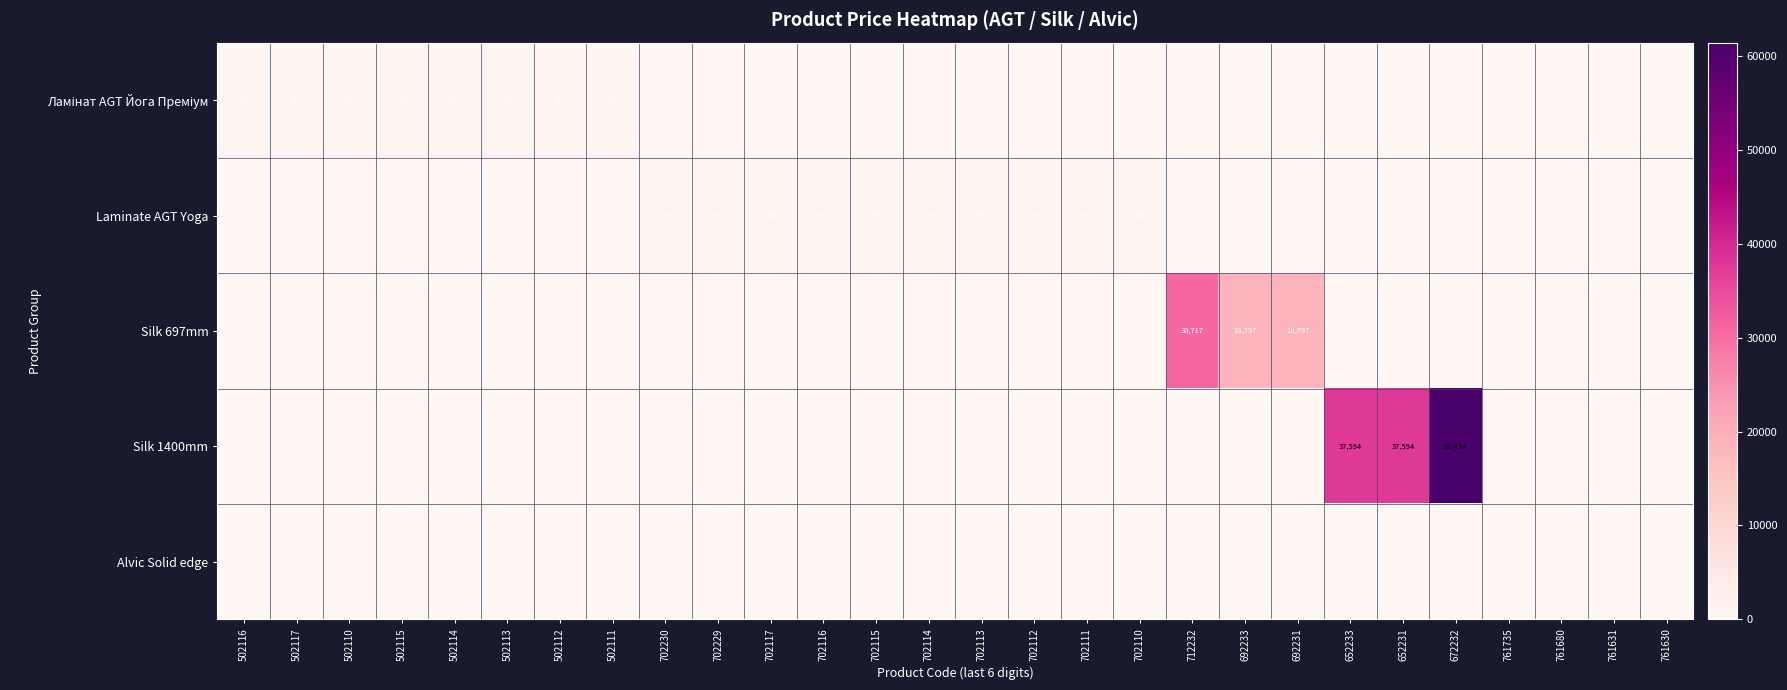

The value of Alvic Solid edge at 761630 is 28. True or false?

True